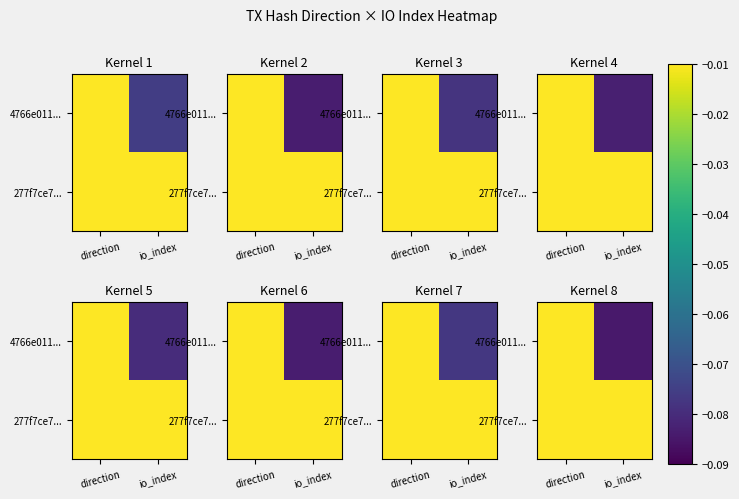

True or false: 277f7ce7... has a value of -0.0 at io_index.

True